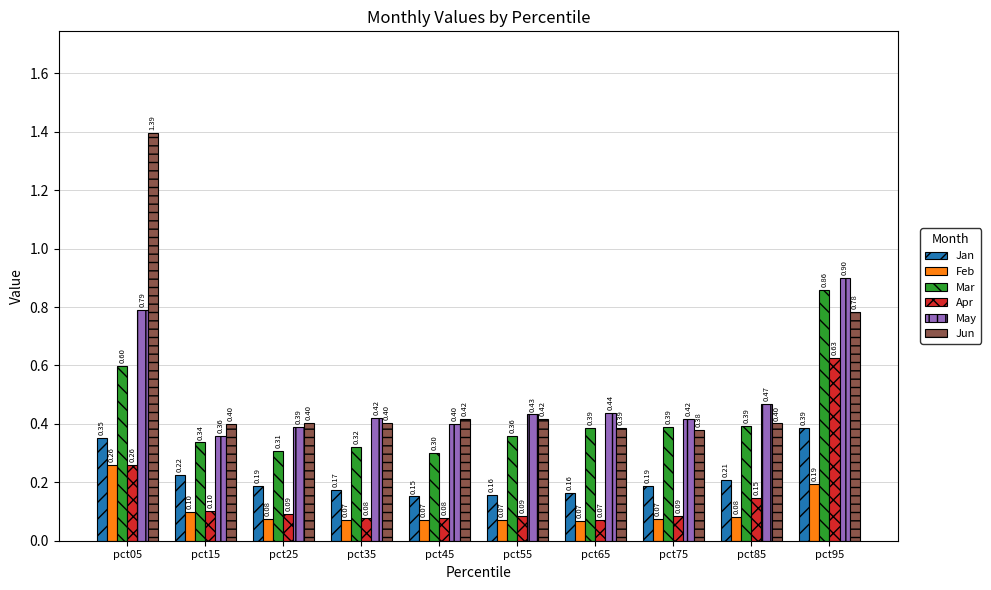

Is it true that May equals 1.5 at pct95?

False